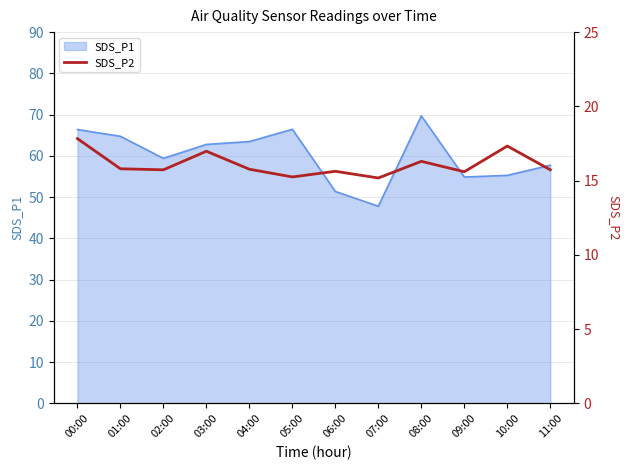

Is it true that SDS_P1 equals 57.8 at 11:00?

True